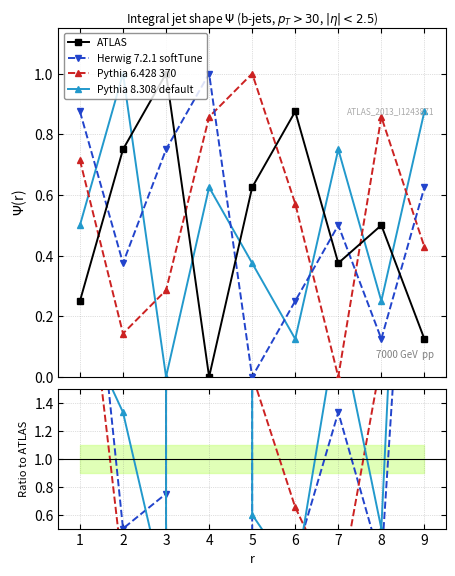

Which series changed the most between 3 and 9?

Pythia 8.308 default